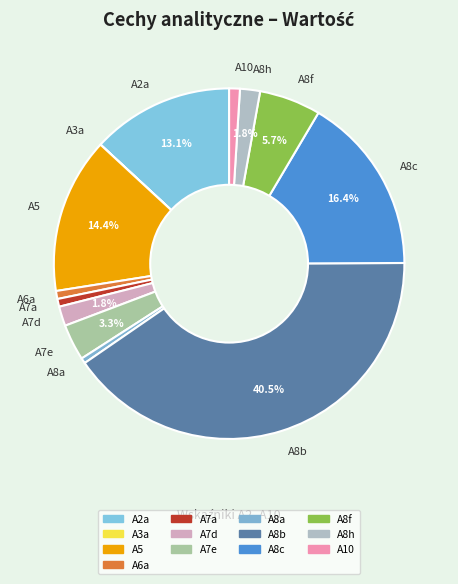

Is A6a the majority of the pie?

No